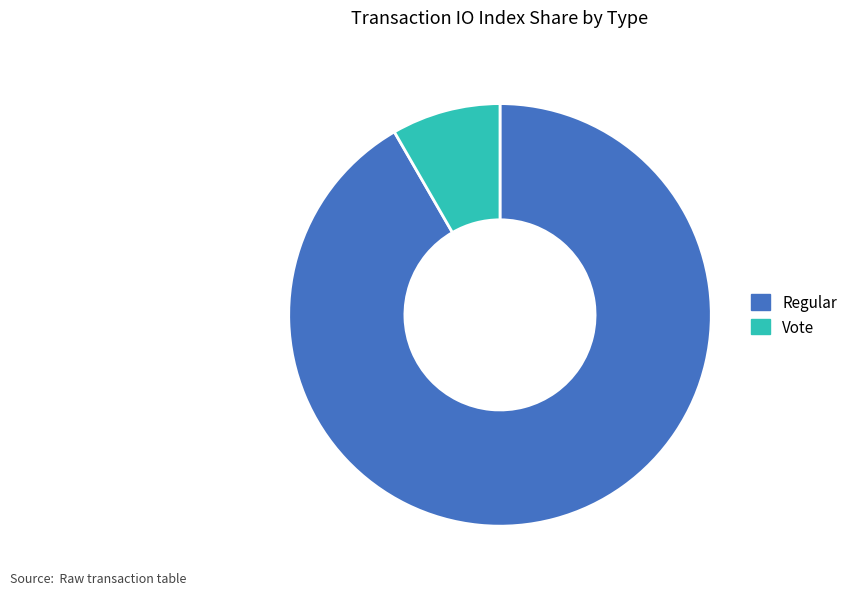

Is Regular the majority of the pie?

Yes